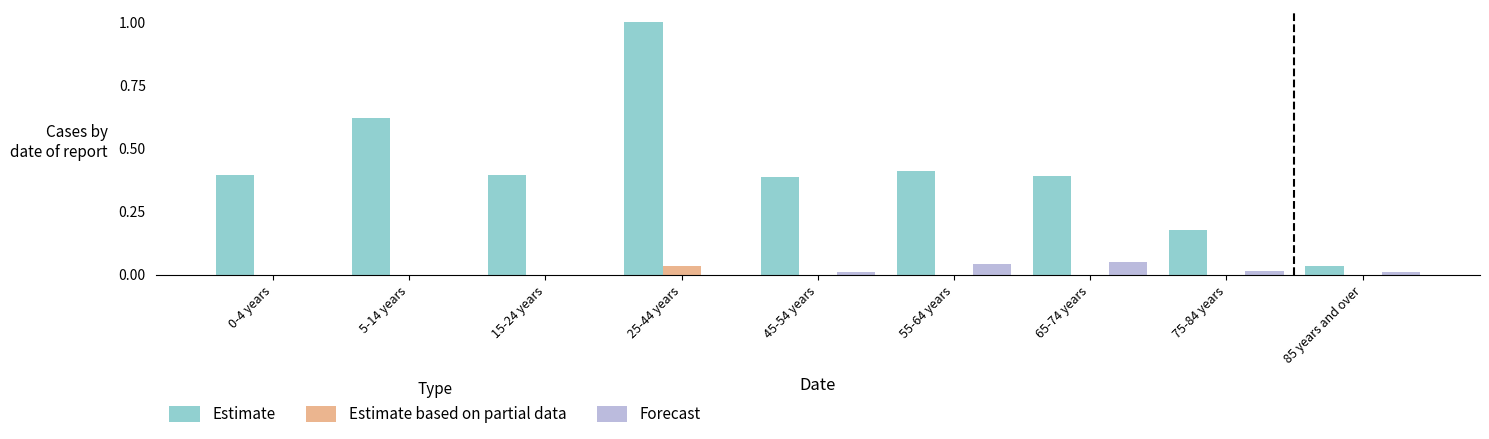

What is the greatest value displayed?

1.0